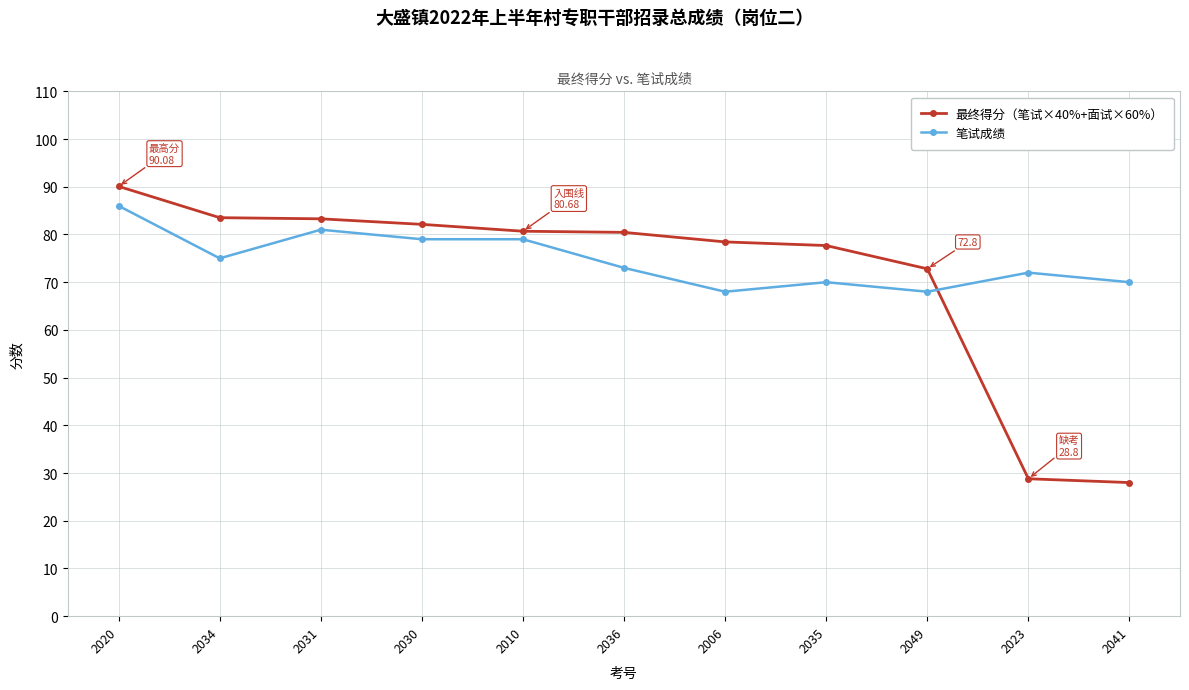

Which series changed the most between 2030 and 2036?

笔试成绩